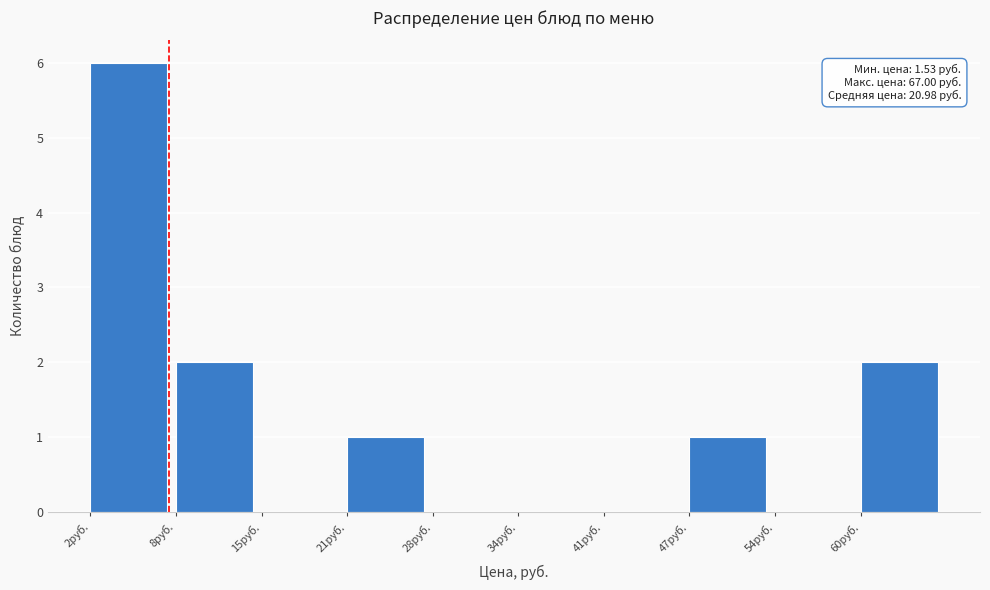

Over which range of the x-axis is the bar tallest?

2 to 8